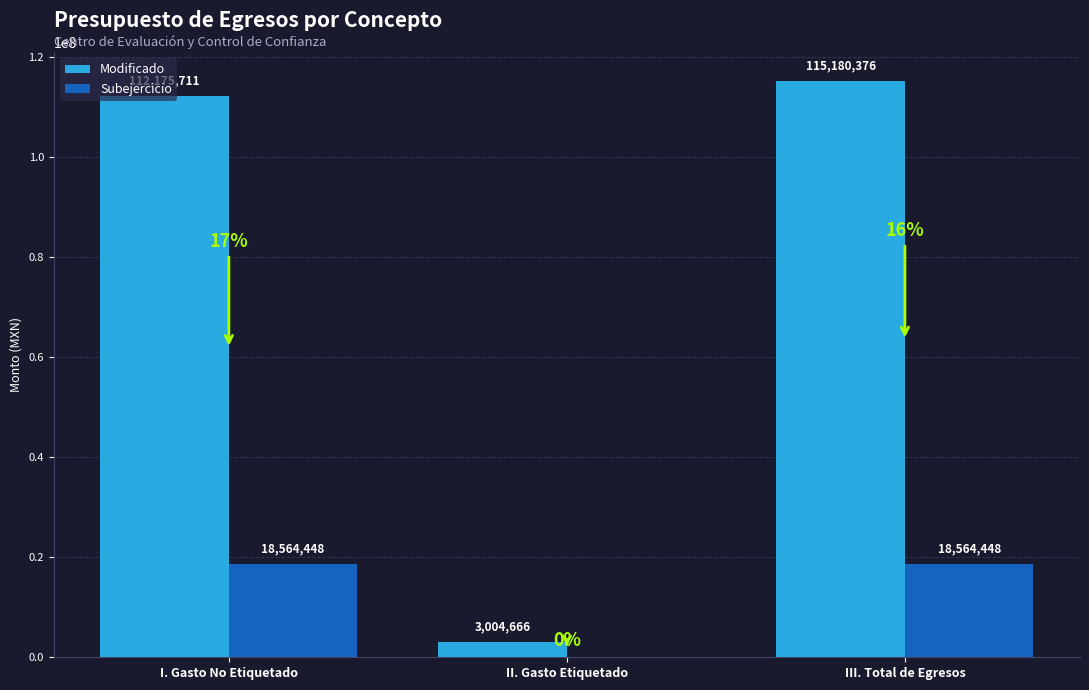

How many values in Subejercicio are above zero?

2